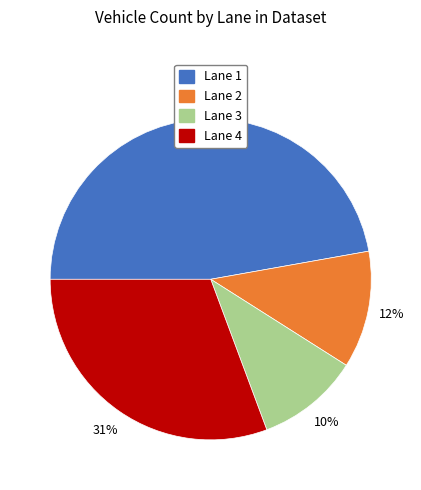

Which slice is the largest?

Lane 1